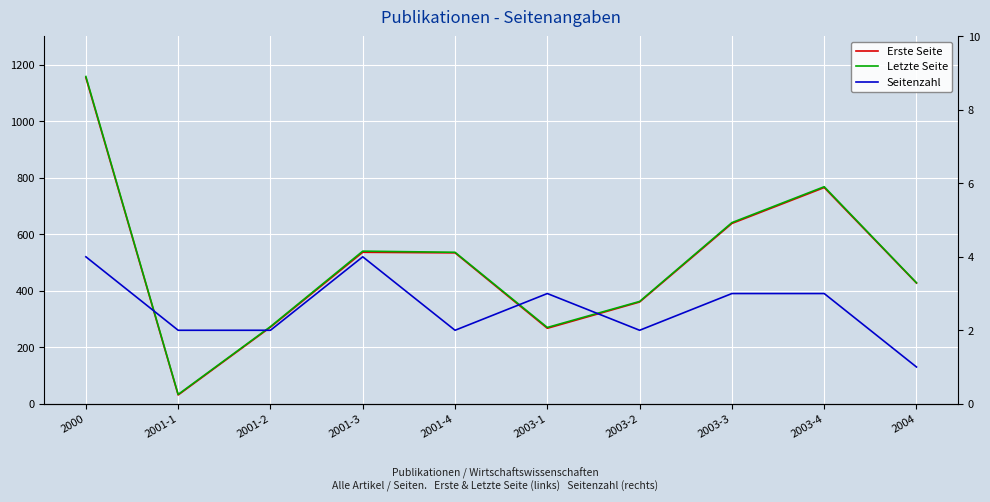

At which category is the sum across all series the highest?

2000